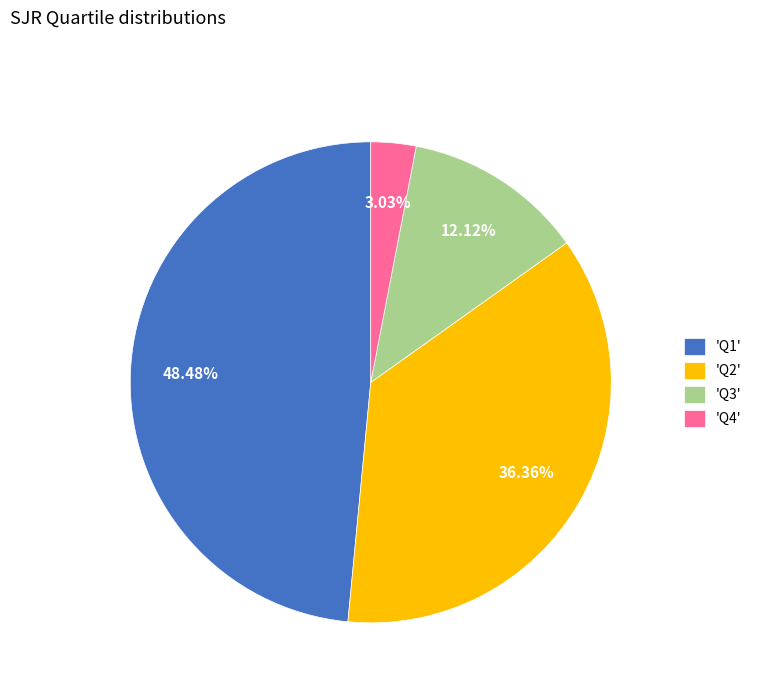

Which category has the biggest portion of the pie?

'Q1'